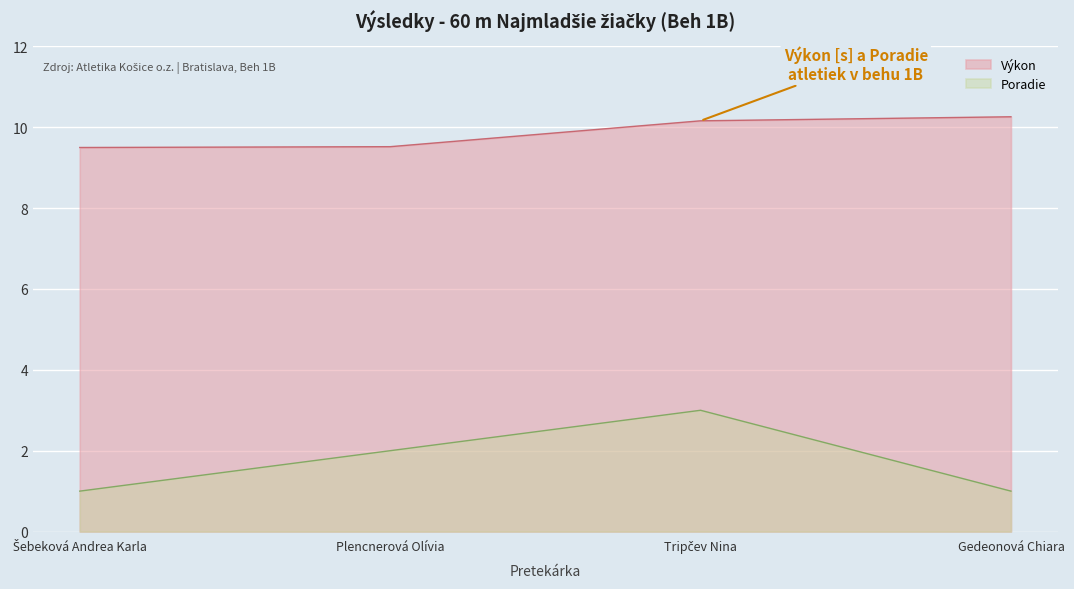

How many lines are shown in the chart?

2